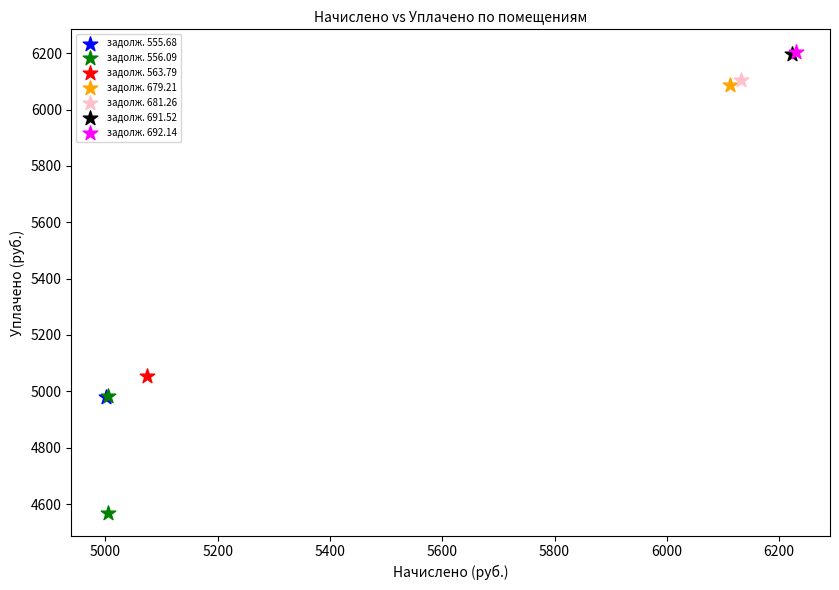

What are all the series names shown in the legend?

задолж. 555.68, задолж. 556.09, задолж. 563.79, задолж. 679.21, задолж. 681.26, задолж. 691.52, задолж. 692.14